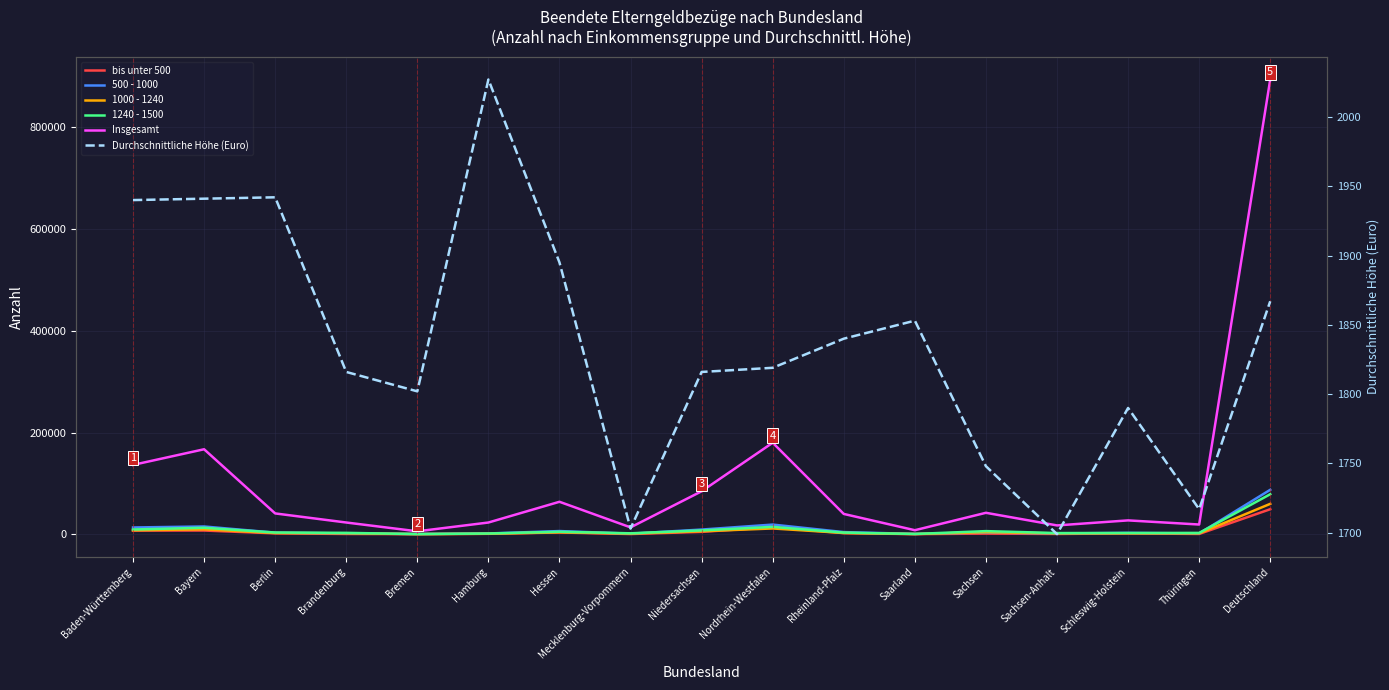

Which series has the largest total across all categories?

Insgesamt